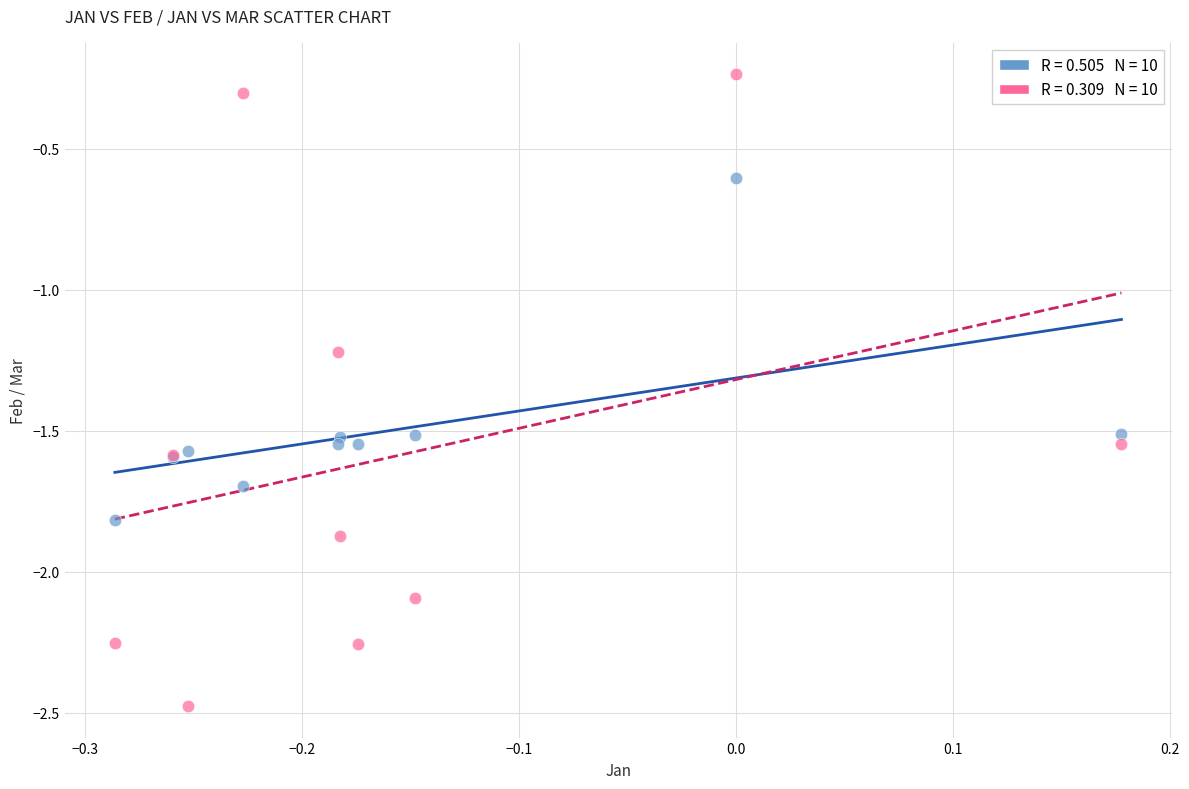

Across all series, what Y value is closest to -1?

-1.2